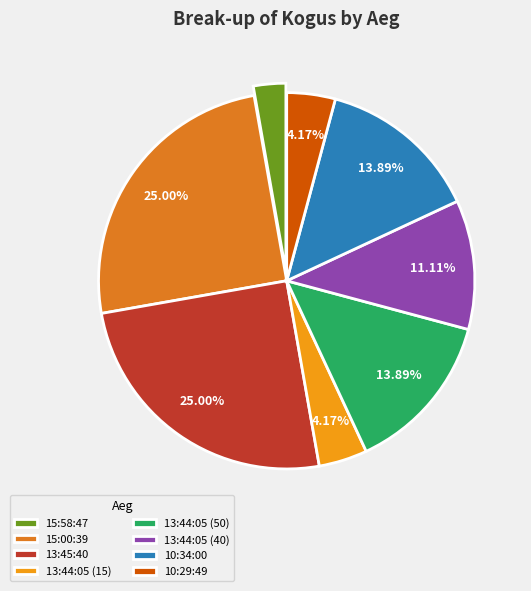

Does 13:45:40 account for over 50% of the chart?

No